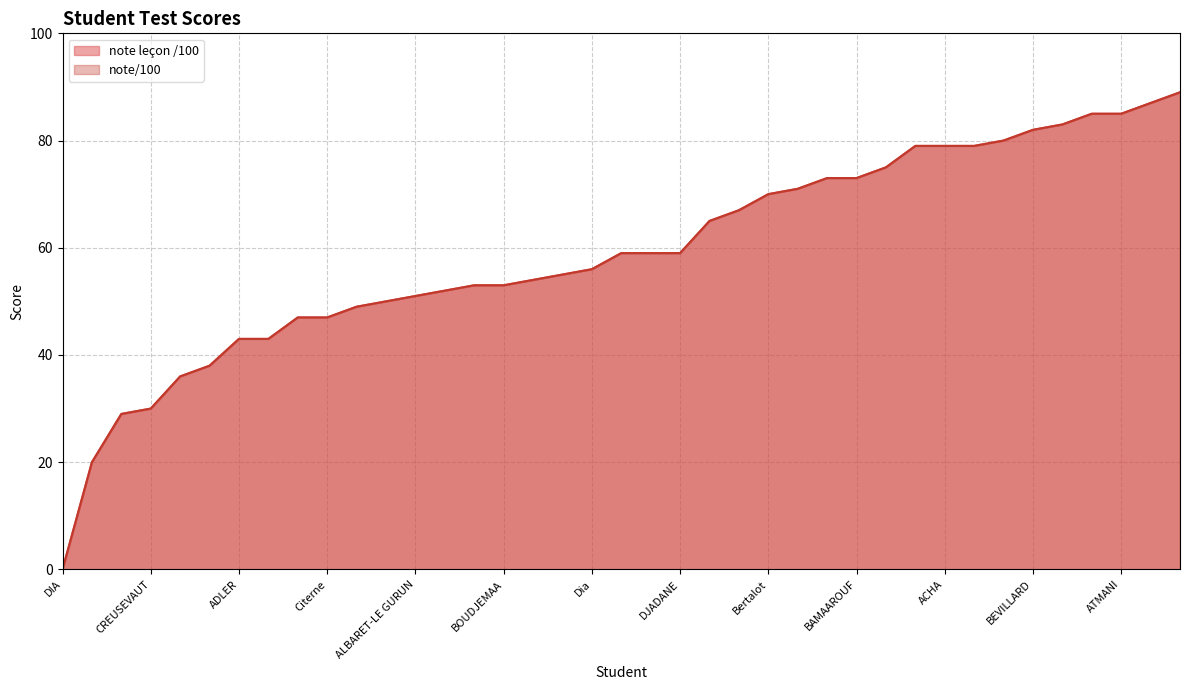

What is the difference between the maximum and minimum values in the note/100 series?

89